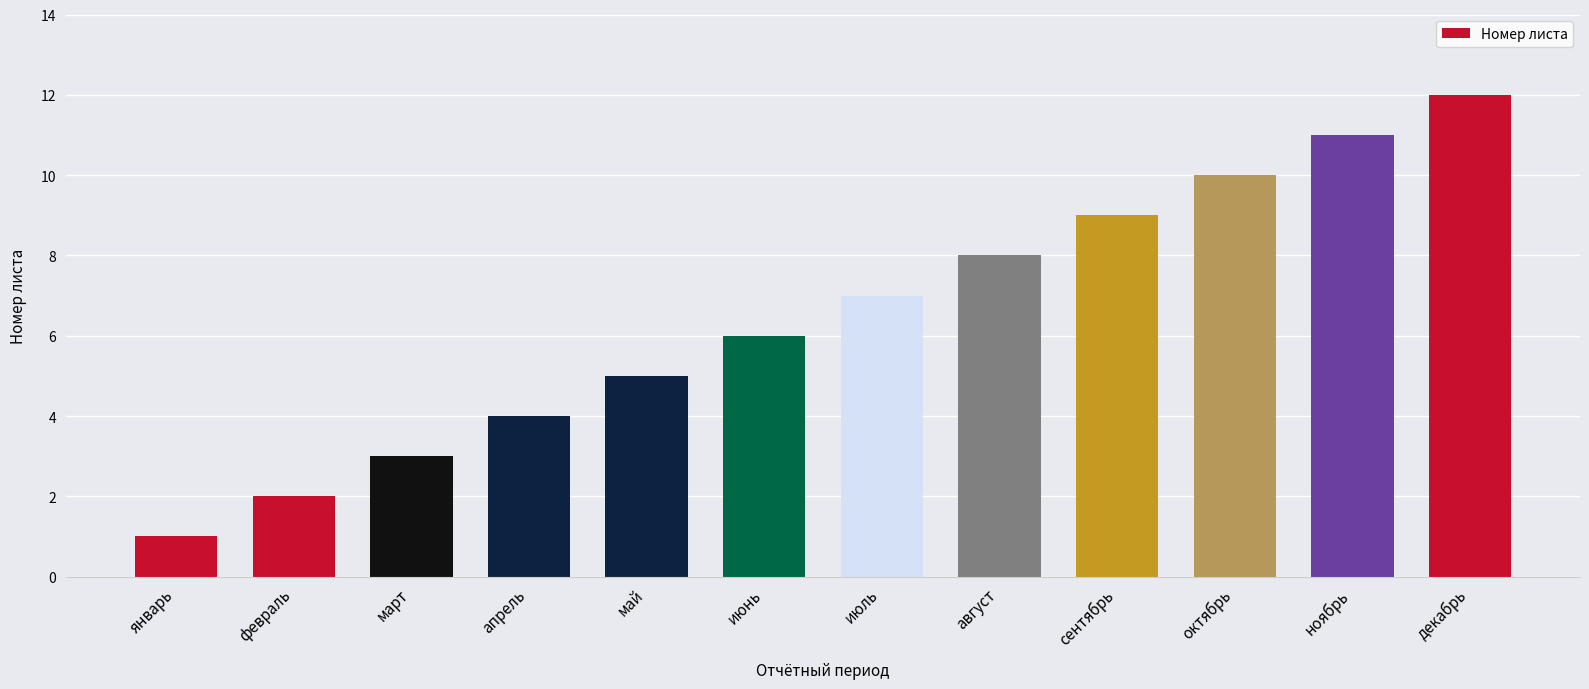

Rank the categories by value from lowest to highest.

январь, февраль, март, апрель, май, июнь, июль, август, сентябрь, октябрь, ноябрь, декабрь